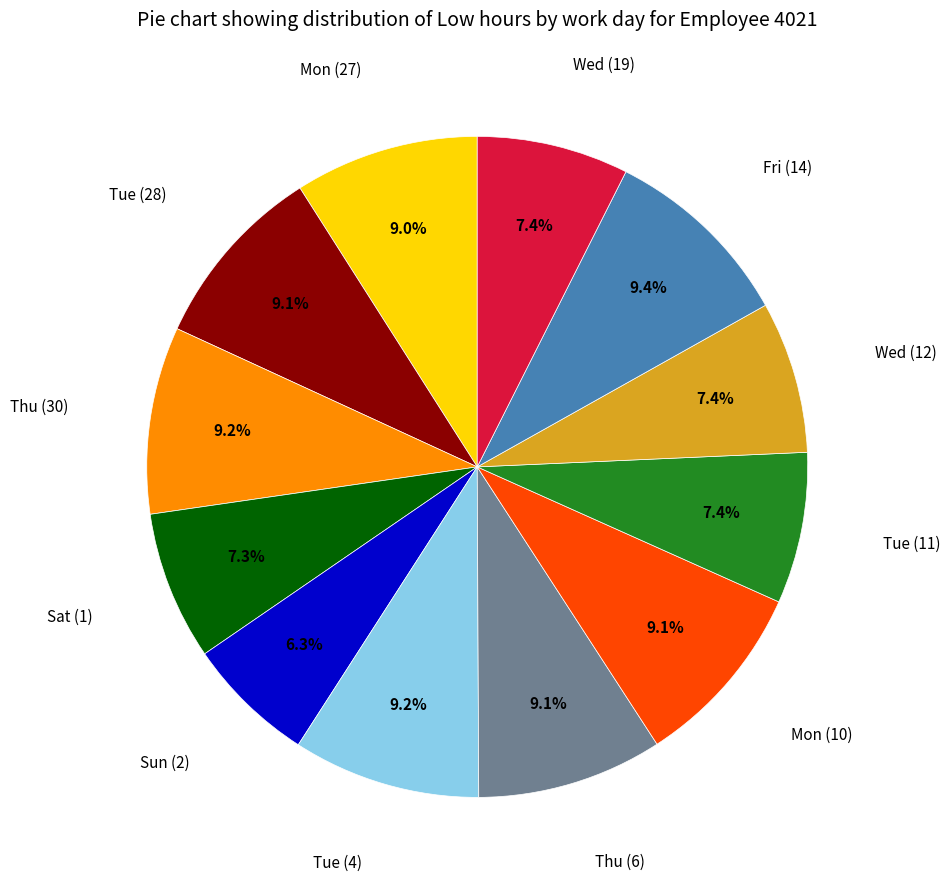

Is there any slice that represents more than half of the pie?

No